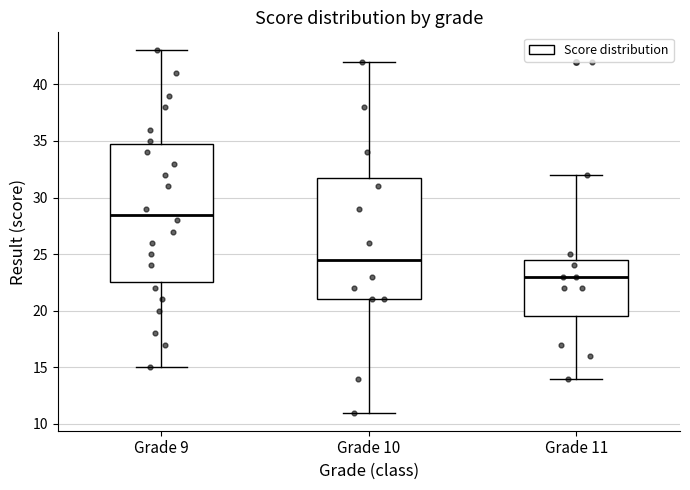

Reading left to right, transcribe this box plot: for each box, give where its median line is, the range the box spans, and where its two whiskers end, as read against the y-axis. The values are not printed on the chart, so give them approximately, as read against the axis.

Grade 9: median 28.5, box 22.5 to 35.0, whiskers 15.0 to 43.0
Grade 10: median 24.5, box 21.0 to 32.0, whiskers 11.0 to 42.0
Grade 11: median 23.0, box 19.5 to 24.5, whiskers 14.0 to 32.0